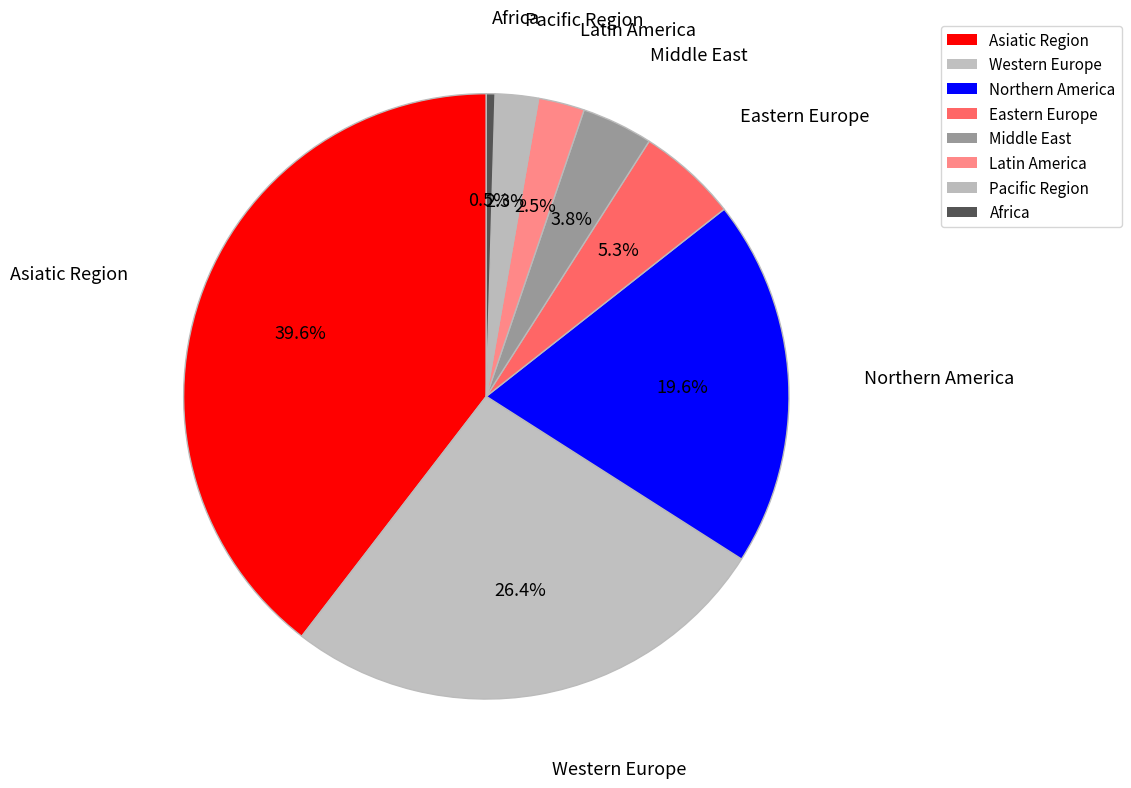

Does Northern America account for over 50% of the chart?

No